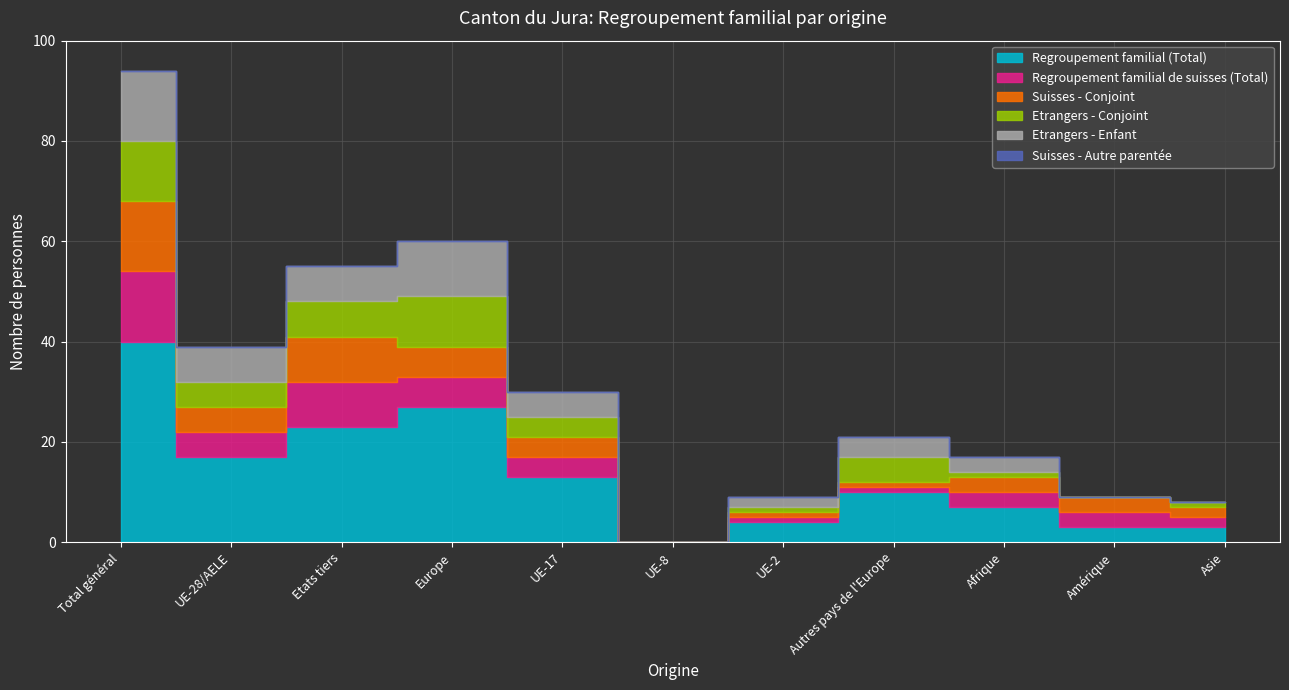

At which label does Regroupement familial (Total) reach its minimum?

UE-8